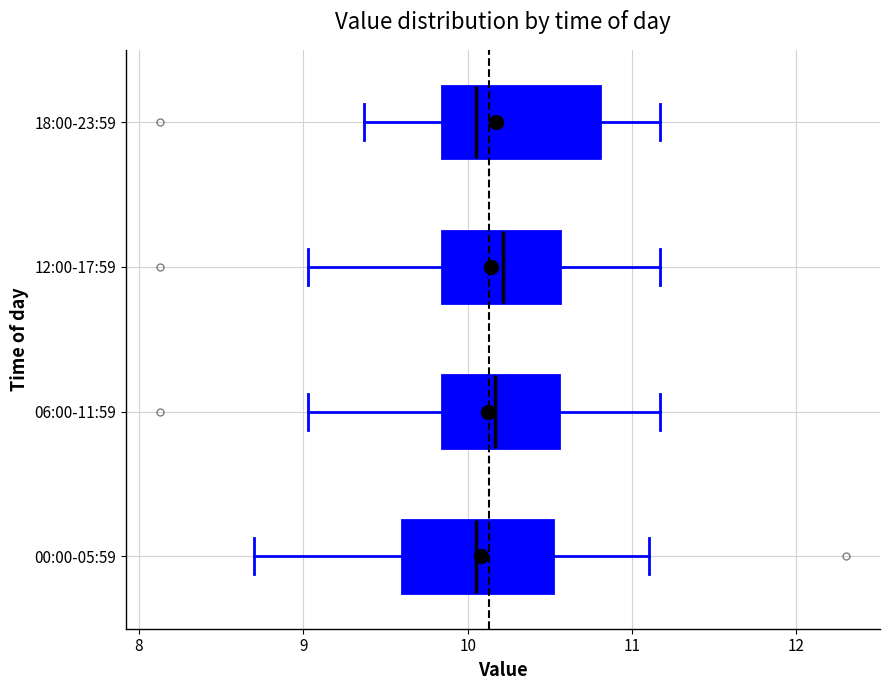

Reading bottom to top, read every box against the x-axis: the position of its median line, the range the box covers, and the ends of its whiskers. The values are not printed on the chart, so give them approximately, as read against the axis.

00:00-05:59: median 10.1, box 9.6 to 10.5, whiskers 8.7 to 11.1
06:00-11:59: median 10.2, box 9.8 to 10.6, whiskers 9.0 to 11.2
12:00-17:59: median 10.2, box 9.8 to 10.6, whiskers 9.0 to 11.2
18:00-23:59: median 10.1, box 9.8 to 10.8, whiskers 9.4 to 11.2